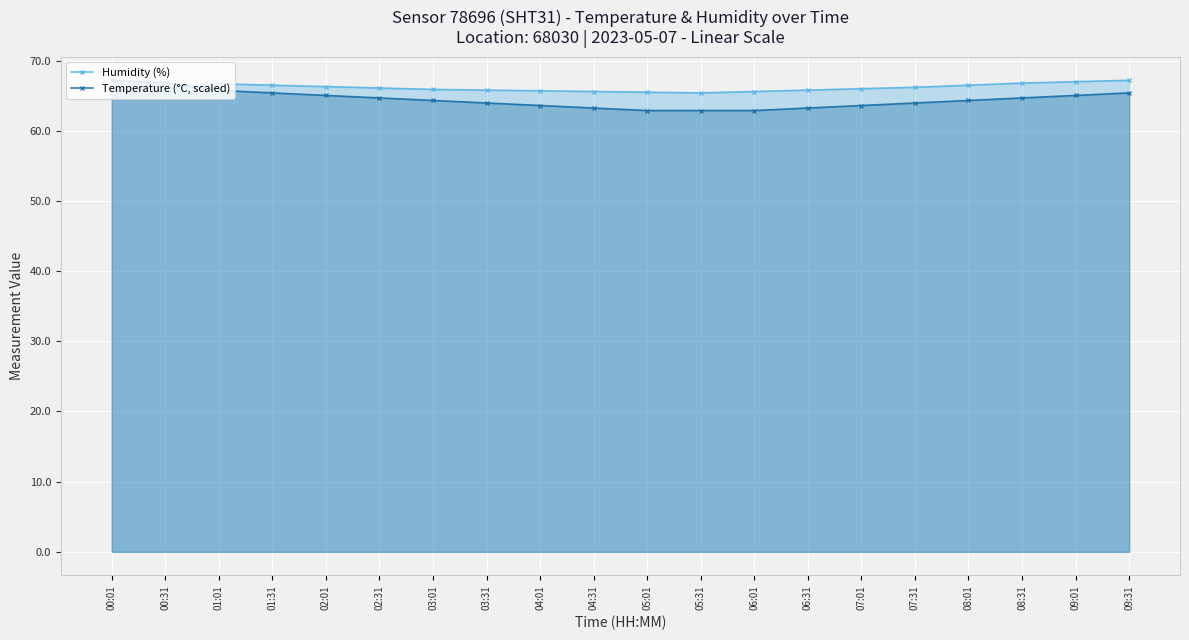

Which series ends up on top after the final intersection of Humidity (%) and Temperature (°C, scaled)?

Humidity (%)